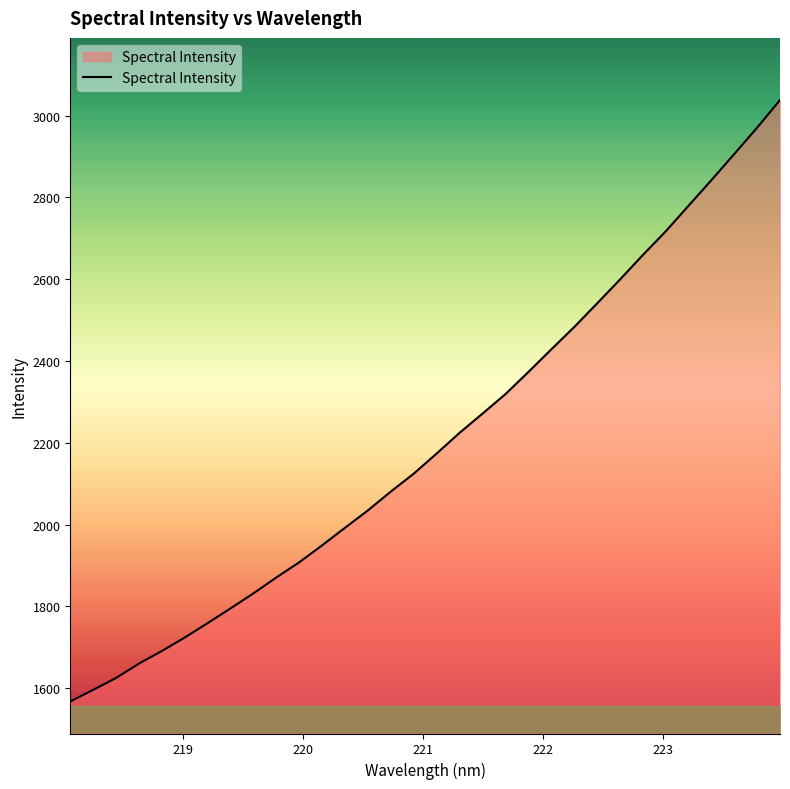

What is the maximum value shown in the chart?

3038.1